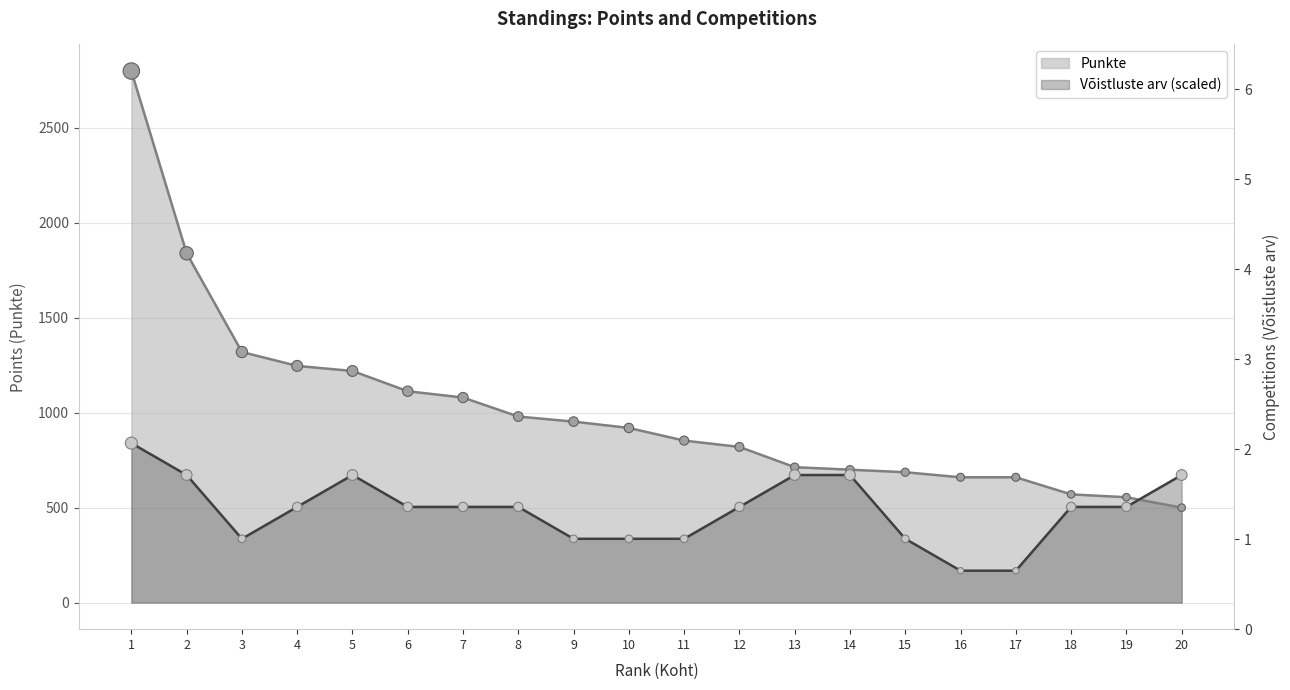

Is the value of Võistluste arv at 2 greater than the value of Punkte at 16?

Yes